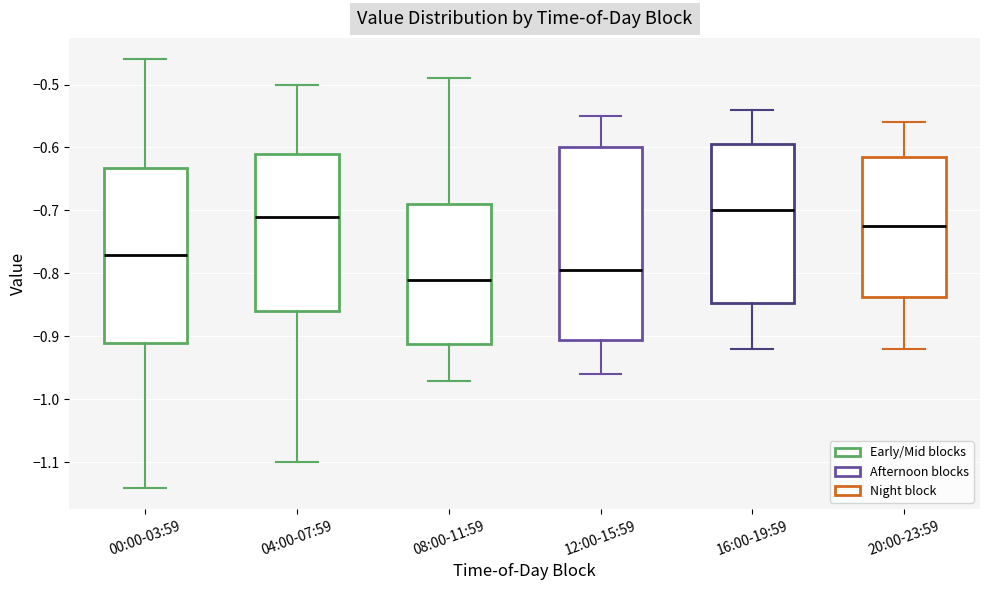

Reading left to right, read every box against the y-axis: the position of its median line, the range the box covers, and the ends of its whiskers. The values are not printed on the chart, so give them approximately, as read against the axis.

00:00-03:59: median -0.77, box -0.91 to -0.63, whiskers -1.14 to -0.46
04:00-07:59: median -0.71, box -0.86 to -0.61, whiskers -1.10 to -0.50
08:00-11:59: median -0.81, box -0.91 to -0.69, whiskers -0.97 to -0.49
12:00-15:59: median -0.79, box -0.90 to -0.60, whiskers -0.96 to -0.55
16:00-19:59: median -0.70, box -0.85 to -0.59, whiskers -0.92 to -0.54
20:00-23:59: median -0.72, box -0.84 to -0.61, whiskers -0.92 to -0.56